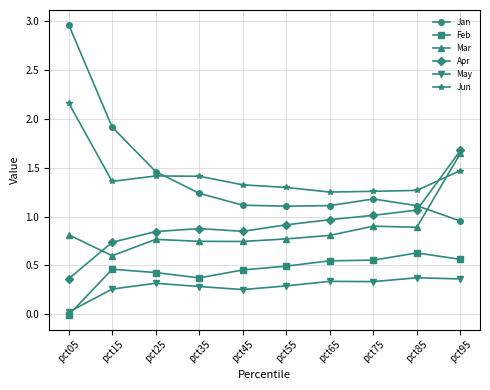

What is the highest value of the Apr series?

1.7